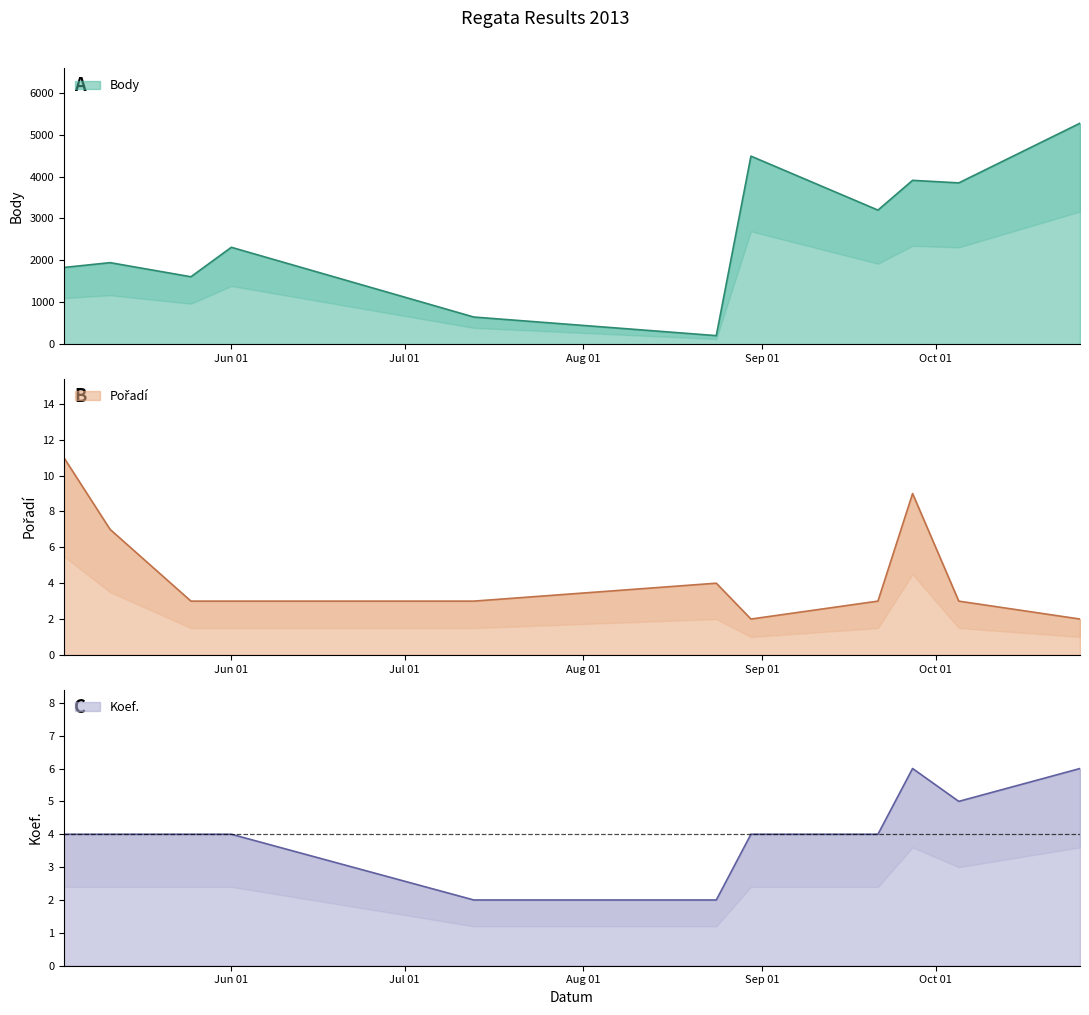

Which category has the lowest value across all series?

2013-08-30